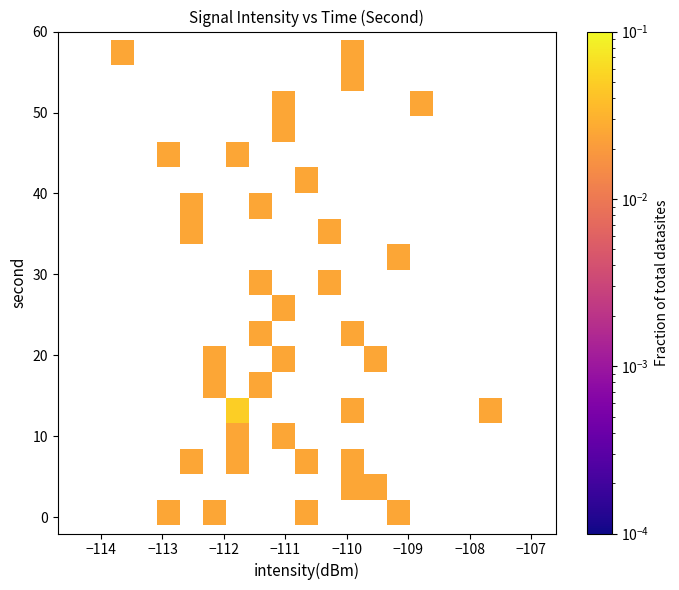

What is the range of Y values (max minus min)?

58